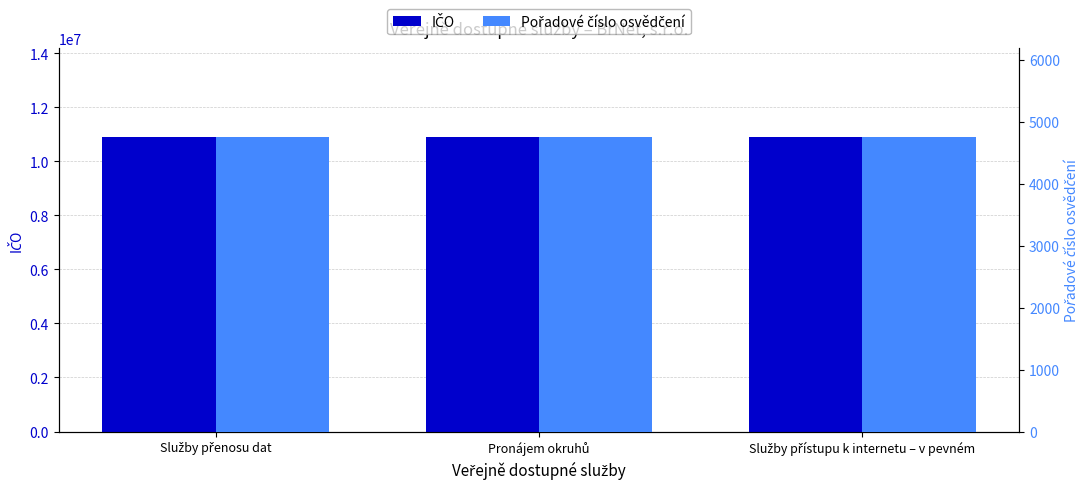

What is the greatest value displayed?

10914382